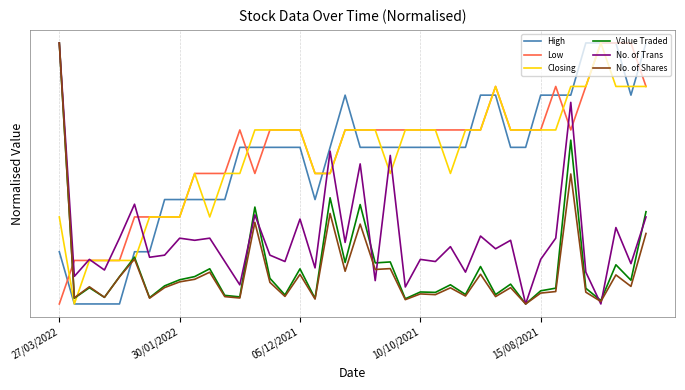

Which series has the largest total across all categories?

Low